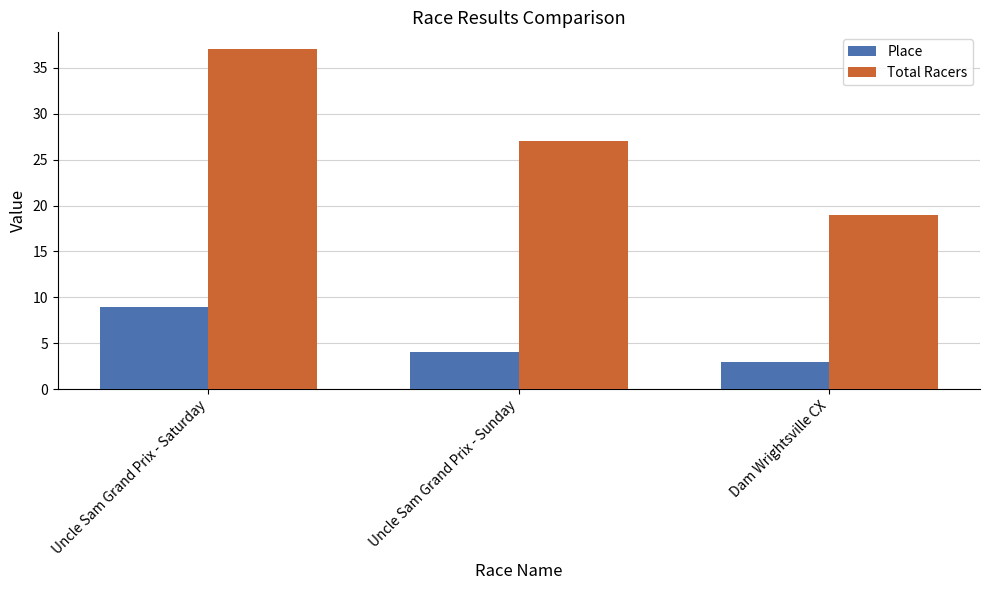

Where is Total Racers nearest to the value 28?

Uncle Sam Grand Prix - Sunday